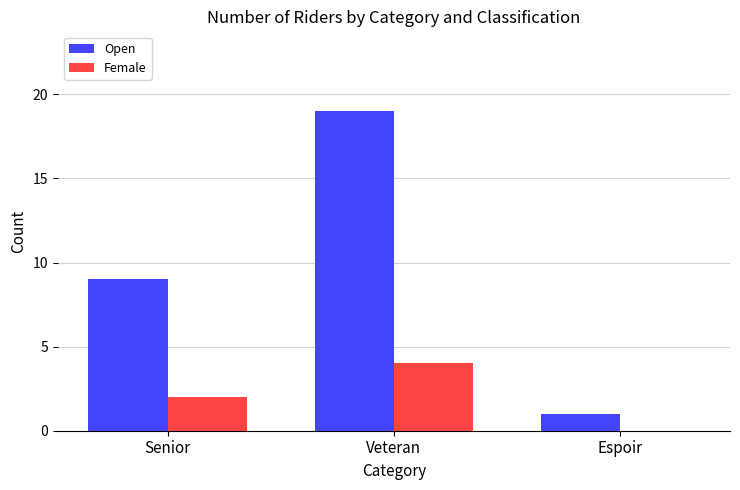

Does the chart contain stacked bars?

No